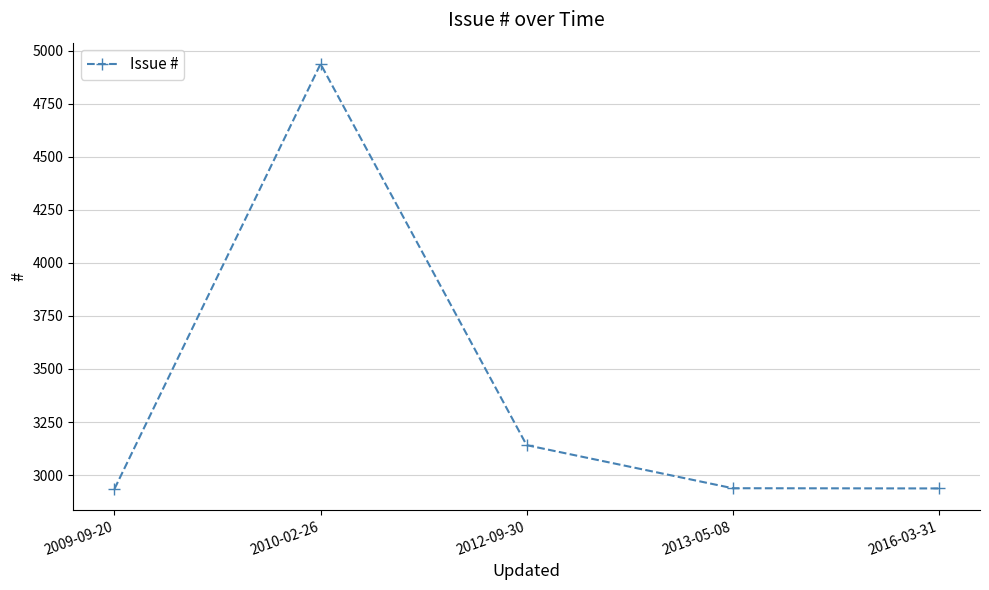

What is the greatest value displayed?

4938